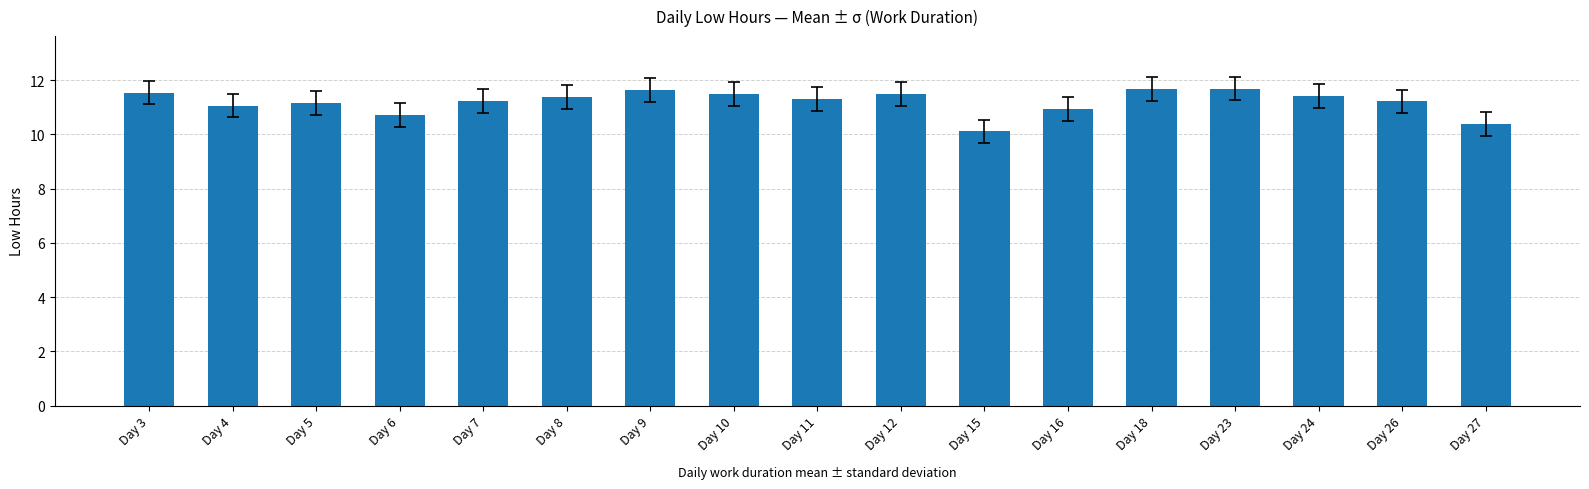

True or false: the data shows 3.7 at Day 15.

False